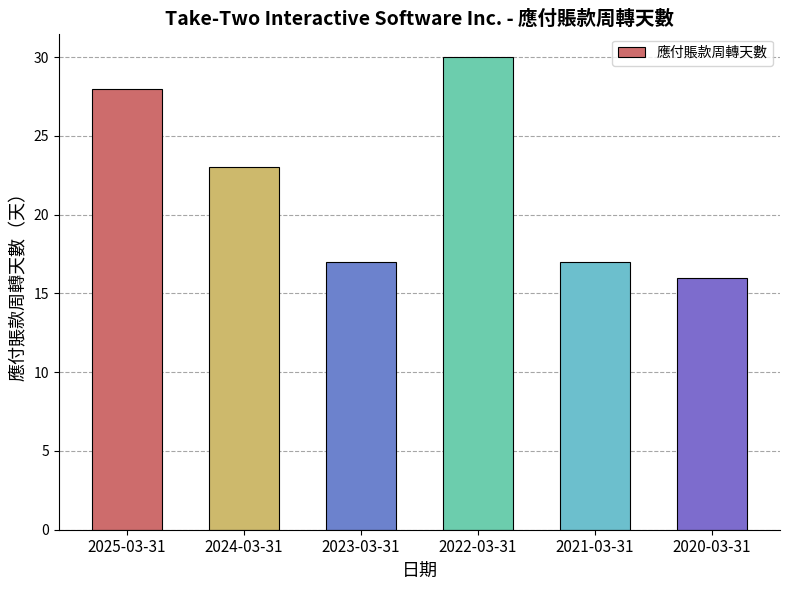

What is the label of the 4th bar from the left?

2022-03-31